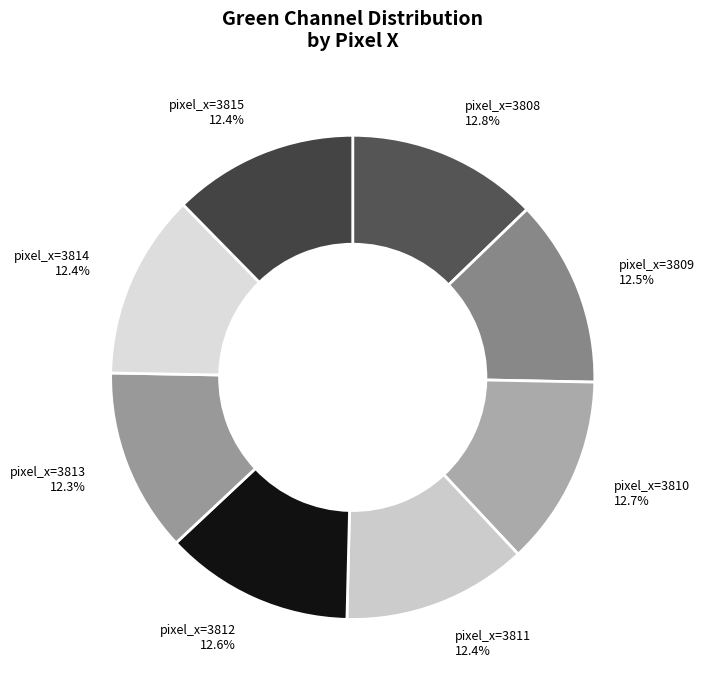

Does pixel_x=3810 12.7% represent more than half of the total?

No